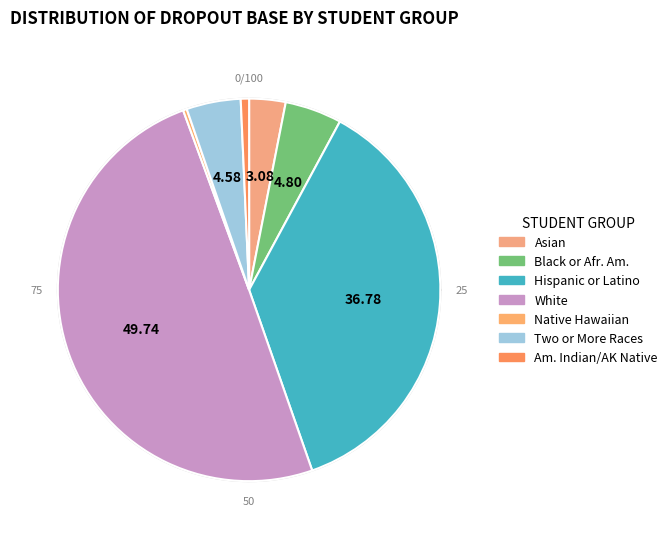

Is Two or More Races the majority of the pie?

No